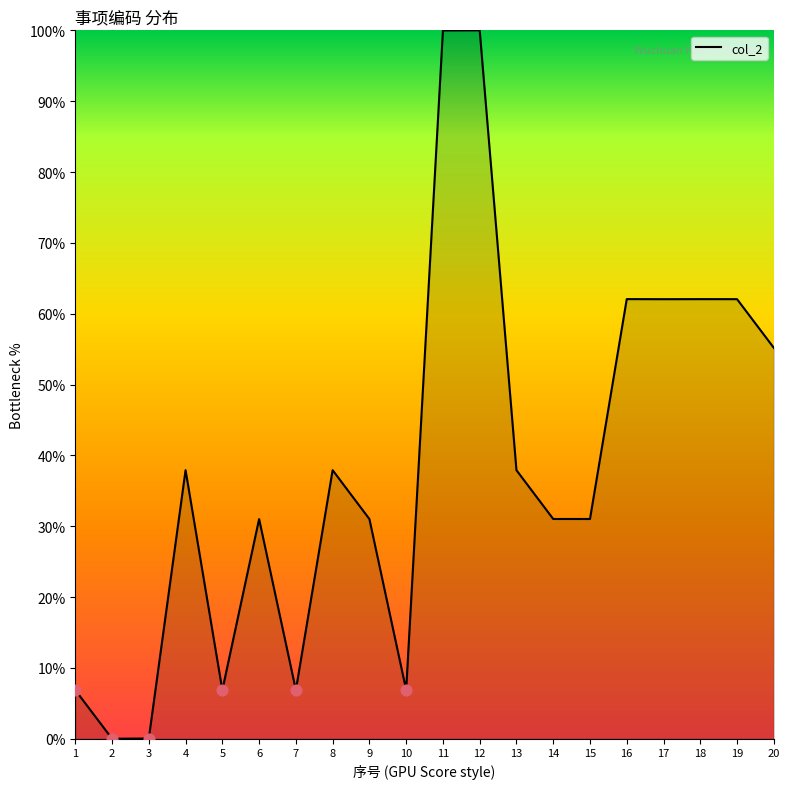

Which has a higher value, 1 or 14?

14